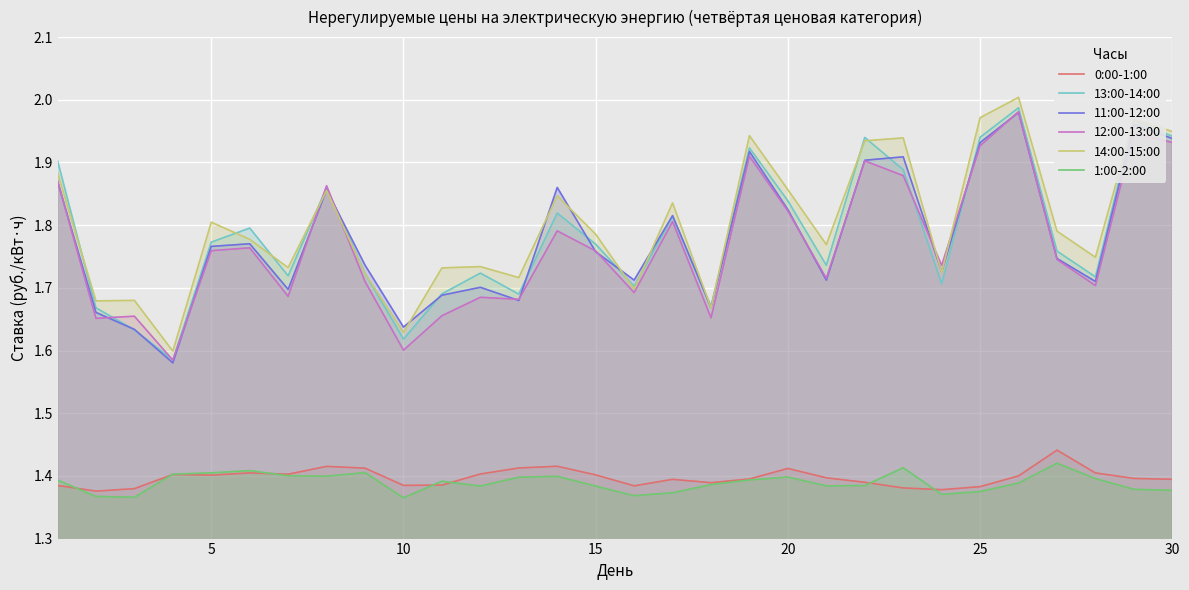

What is the value of the 14:00-15:00 point at the 20th from the left?

1.9